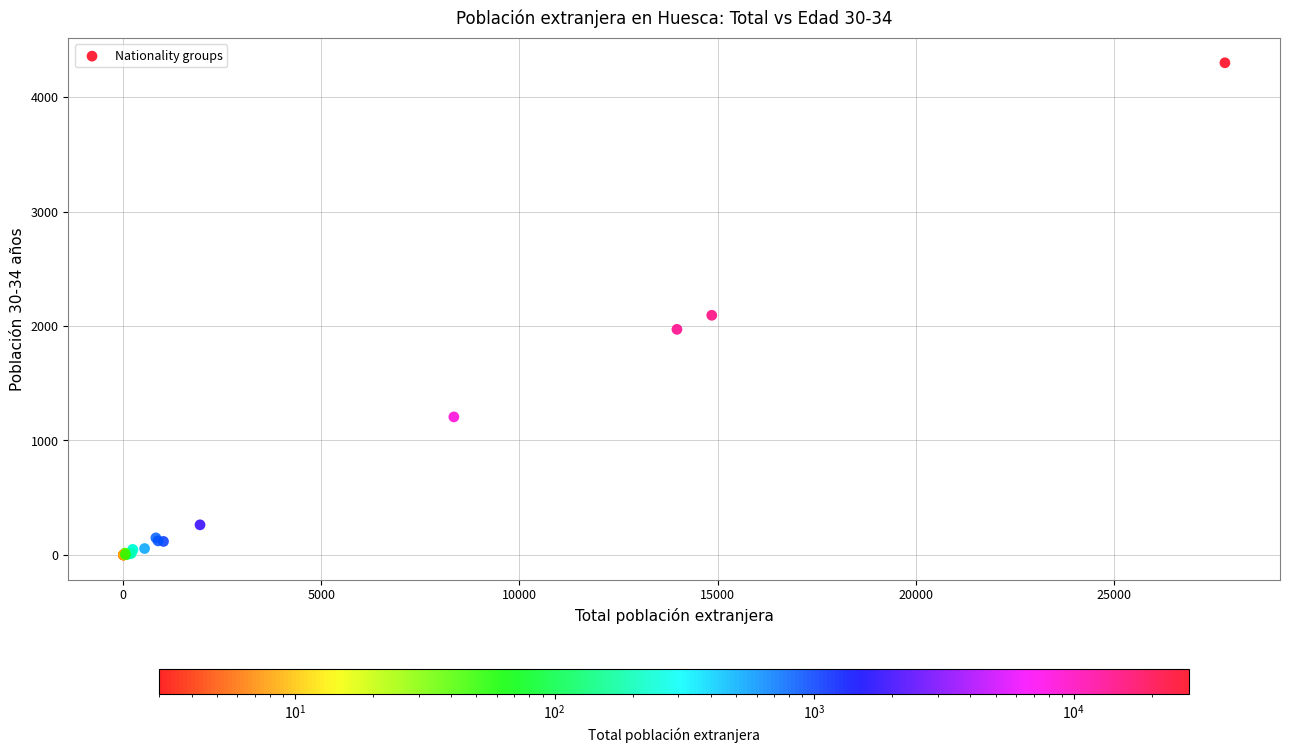

What Y value in the scatter plot is closest to 2150?

2094